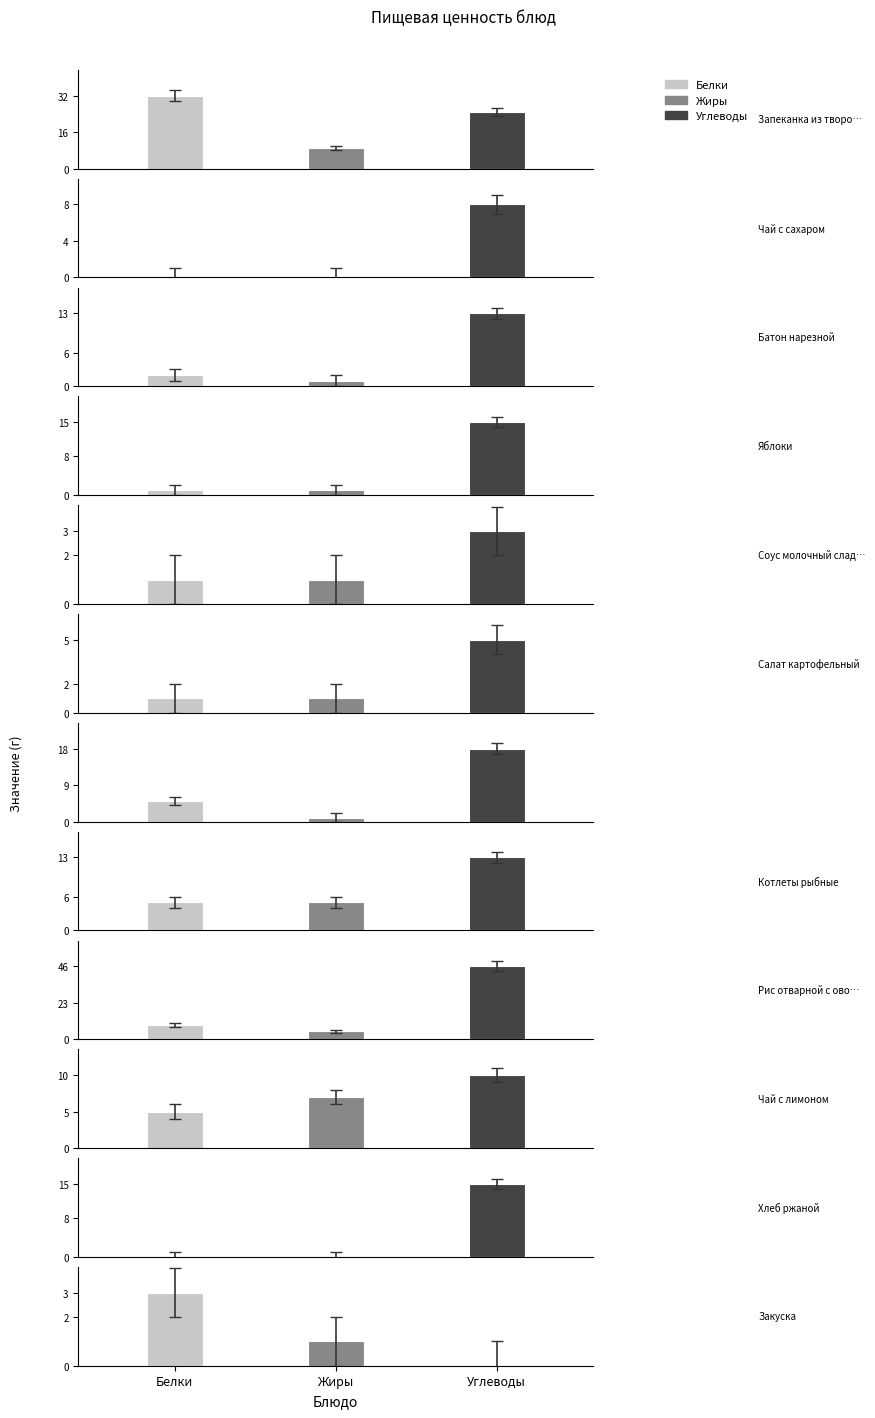

At Чай с лимоном, list the series in order from largest to smallest.

Углеводы, Жиры, Белки